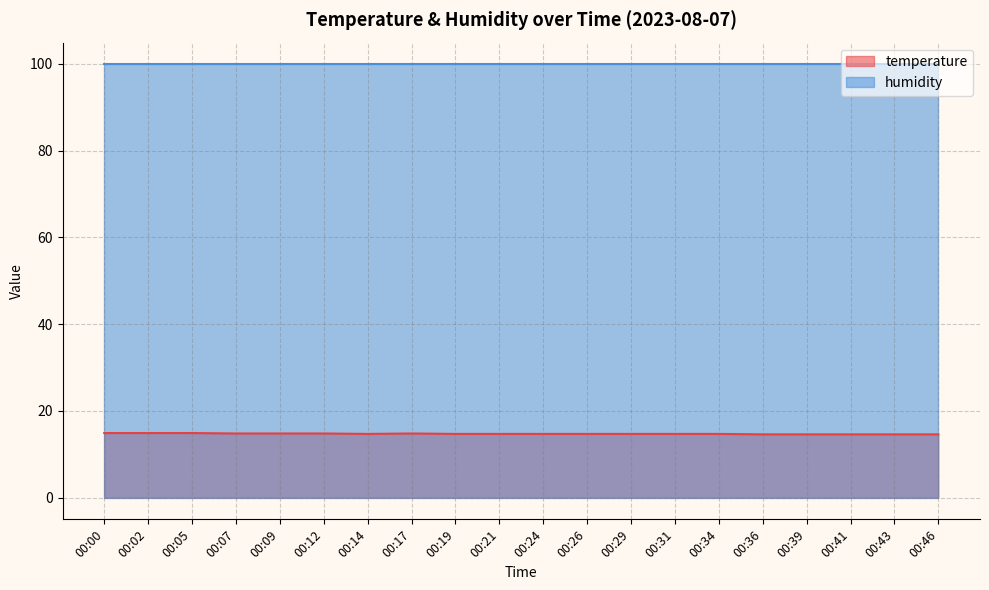

Rank the categories by value from highest to lowest.

00:00, 00:02, 00:05, 00:07, 00:09, 00:12, 00:17, 00:14, 00:19, 00:21, 00:24, 00:26, 00:29, 00:31, 00:34, 00:36, 00:39, 00:41, 00:43, 00:46